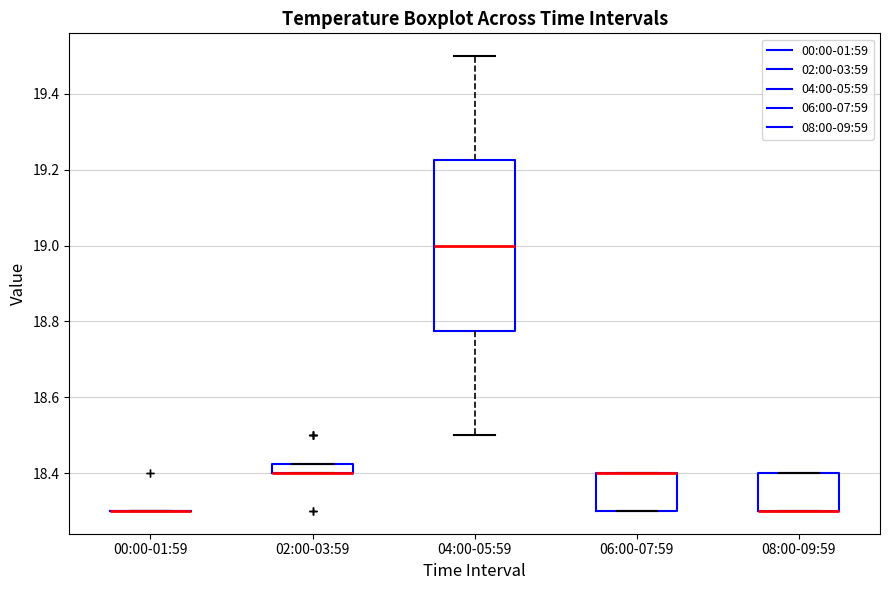

Where is the lower edge of the box for 08:00-09:59 on the y-axis? The values are not printed on the chart, so give them approximately, as read against the axis.

18.30